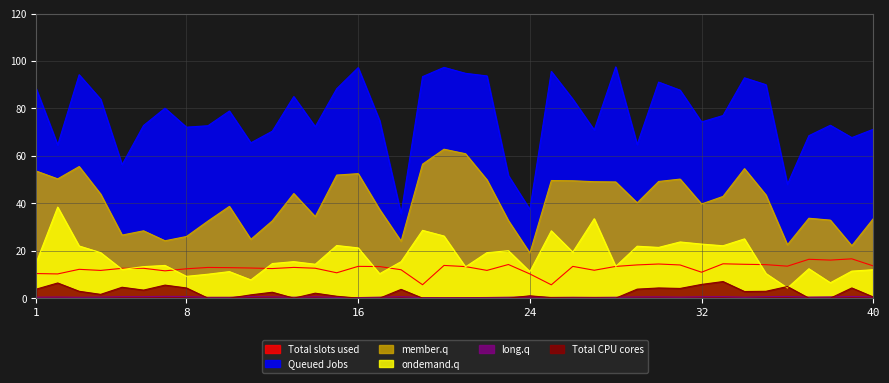

True or false: Total CPU cores and member.q cross at least once.

False